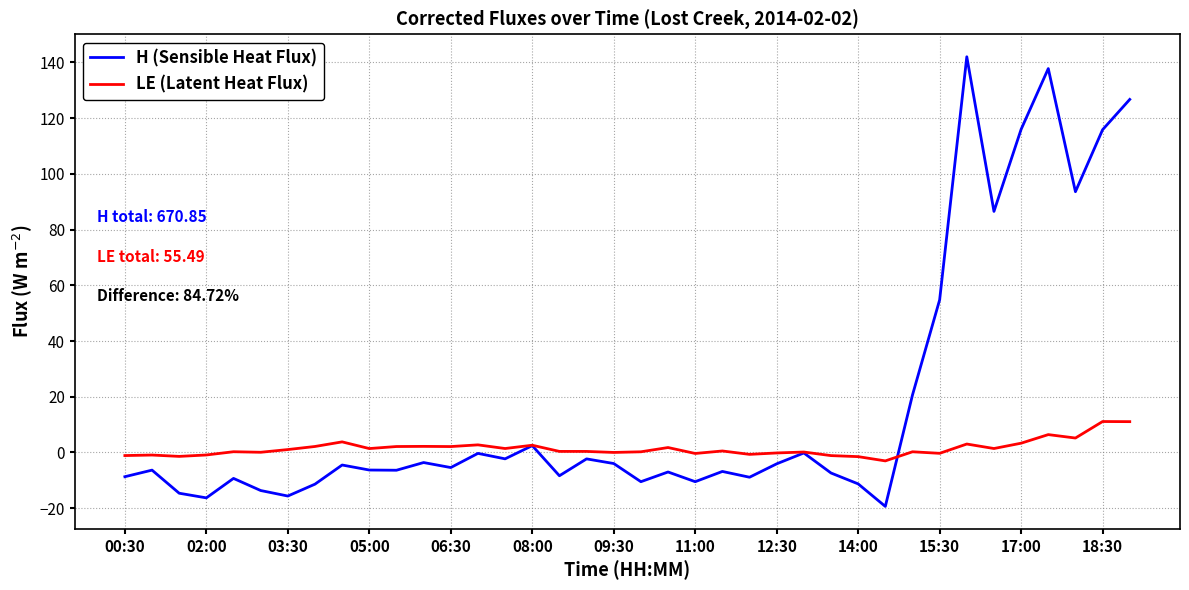

Which series has the largest total across all categories?

H (Sensible Heat Flux)